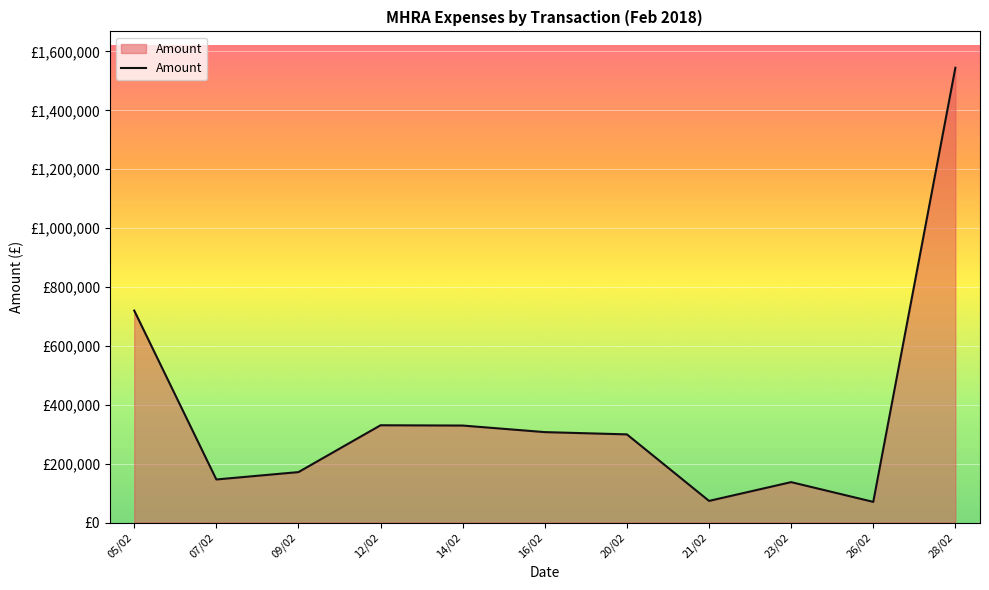

Does the chart have visible grid lines?

Yes